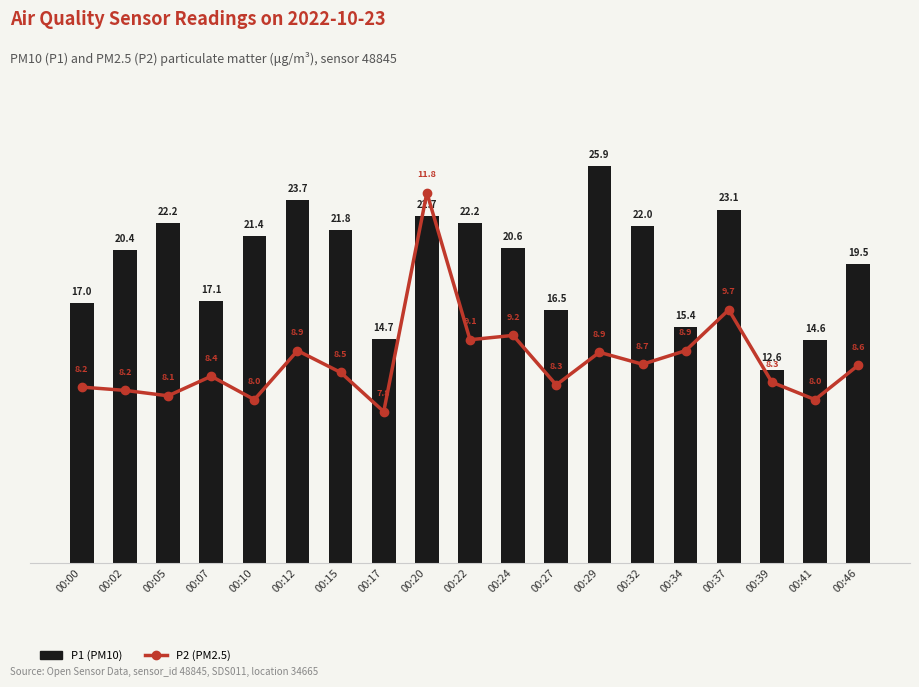

Which series has the widest spread of values?

P1